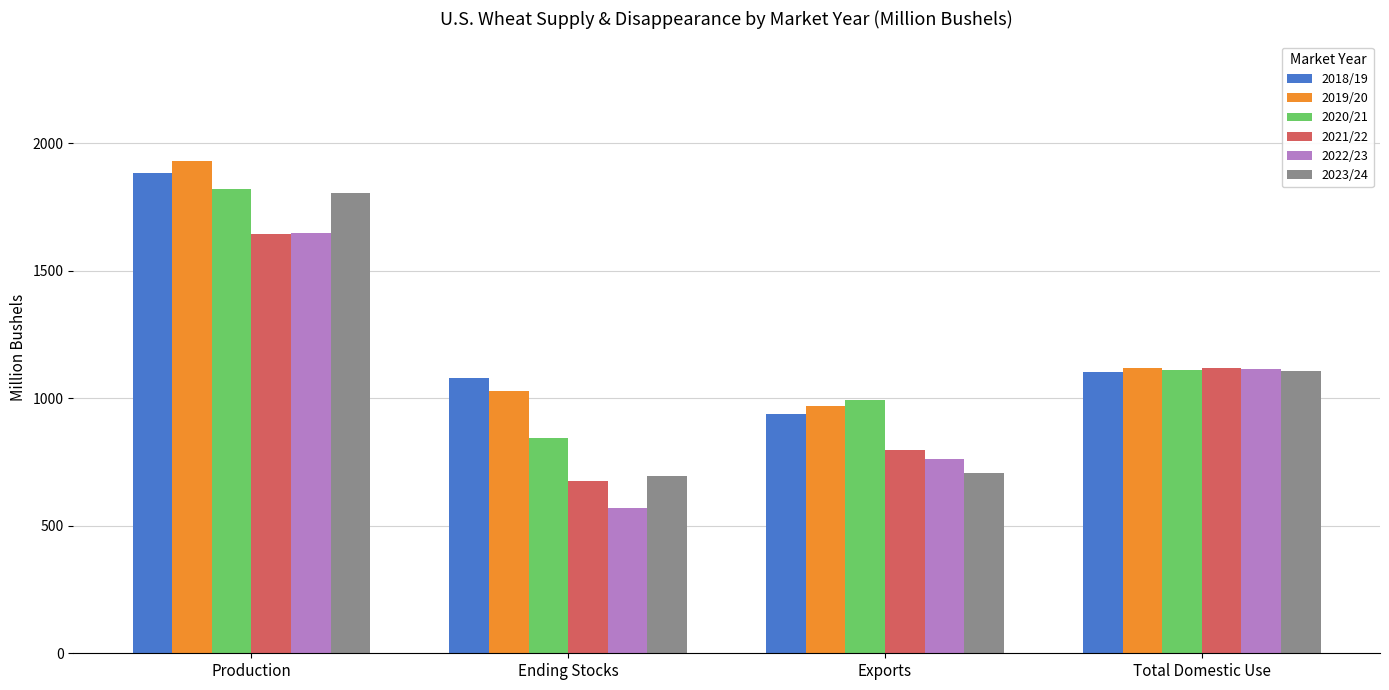

Is it true that 2019/20 equals 1584.8 at Total Domestic Use?

False